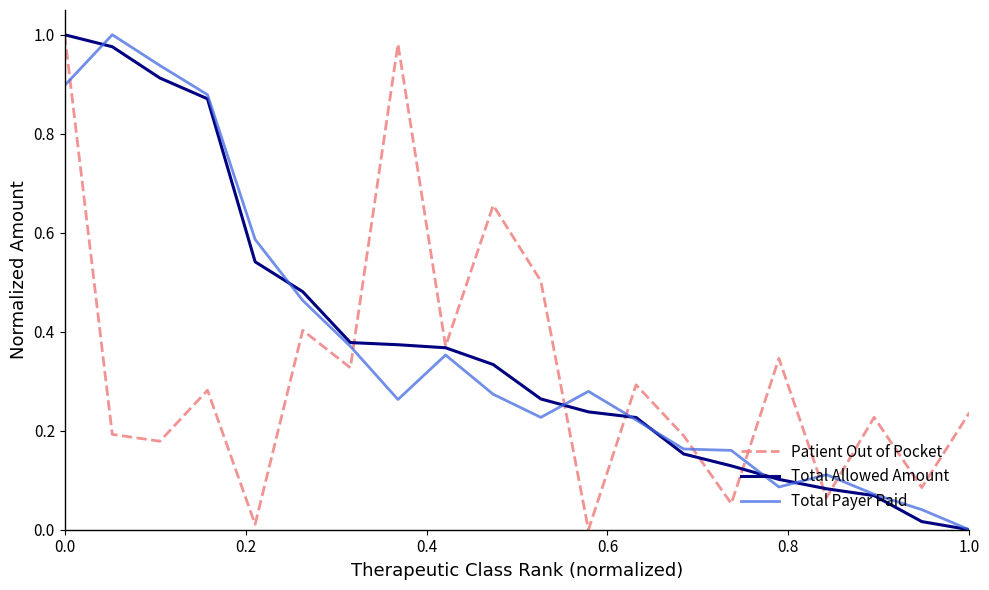

True or false: Total Payer Paid and Patient Out of Pocket cross at least once.

True